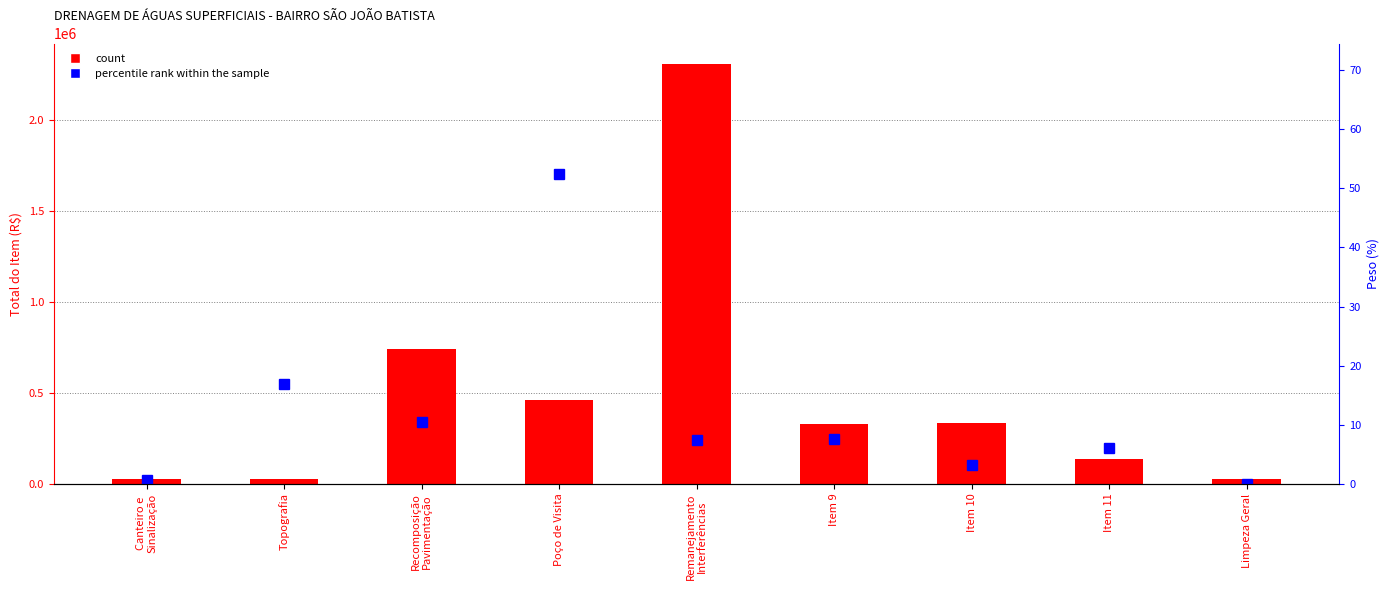

What is the spread (max minus min) of values at Topografia?

26287.7